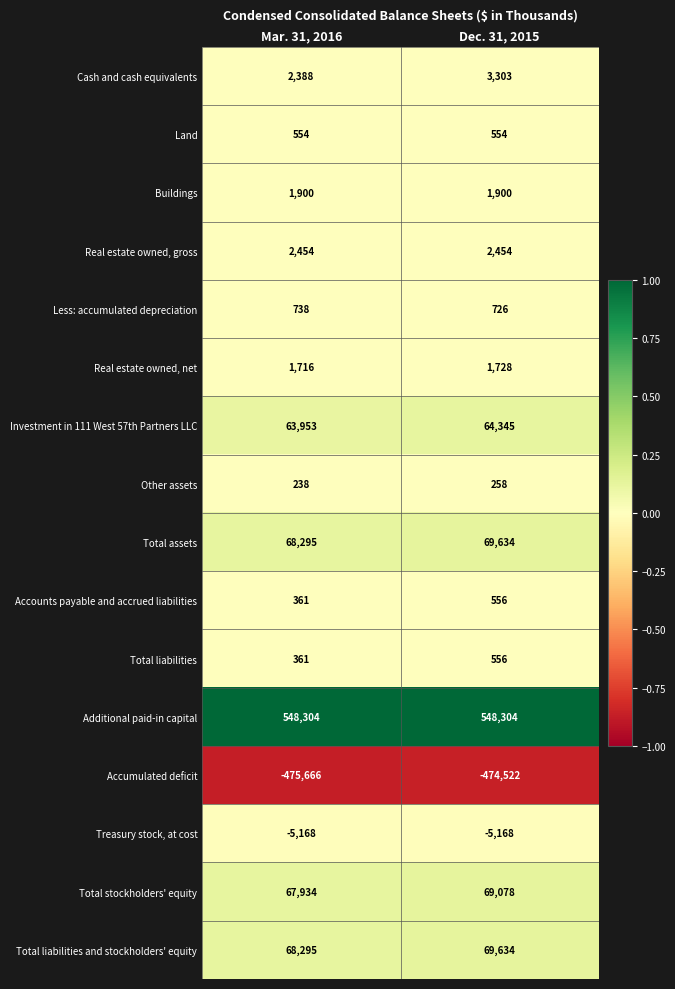

Is it true that Accounts payable and accrued liabilities equals 361 at Mar. 31, 2016?

True